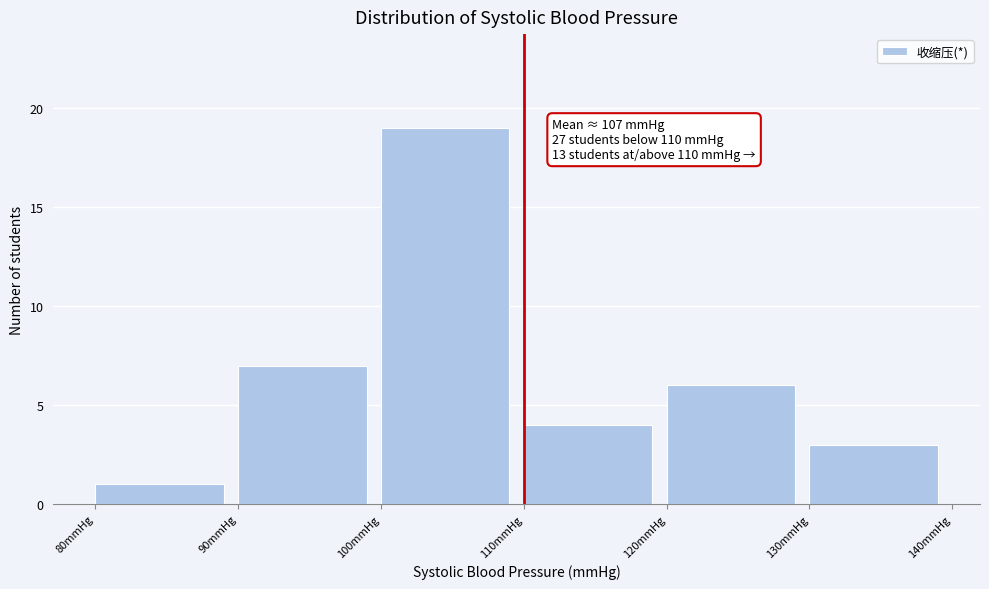

Over which range of the x-axis is the bar tallest?

100 to 110